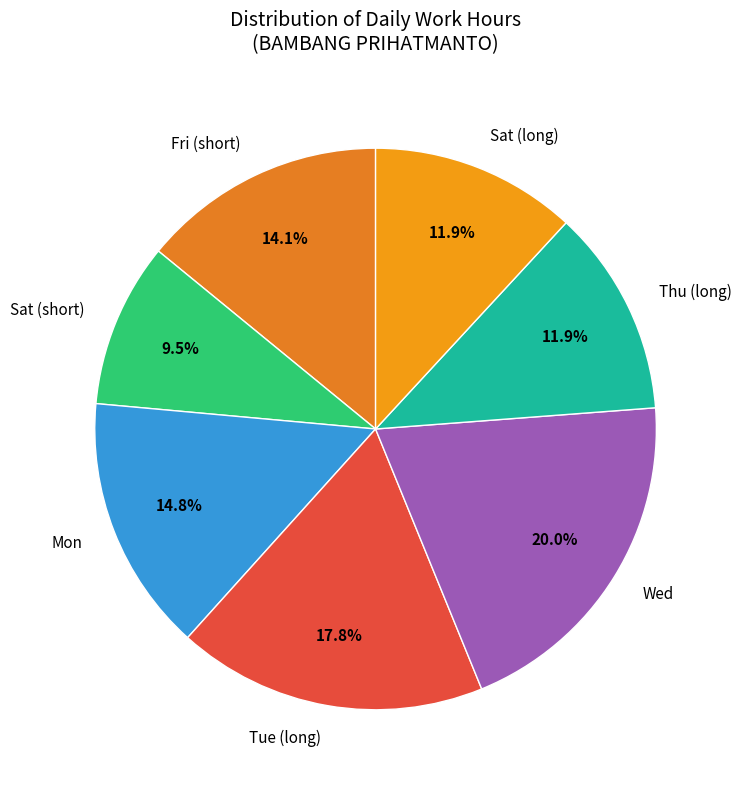

What is the ratio of the value at Mon to the value at Fri (short)?

1.0